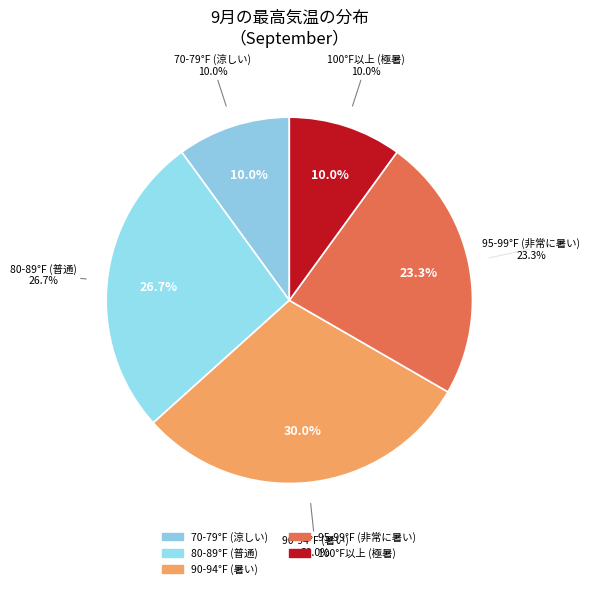

Is there any slice that represents more than half of the pie?

No